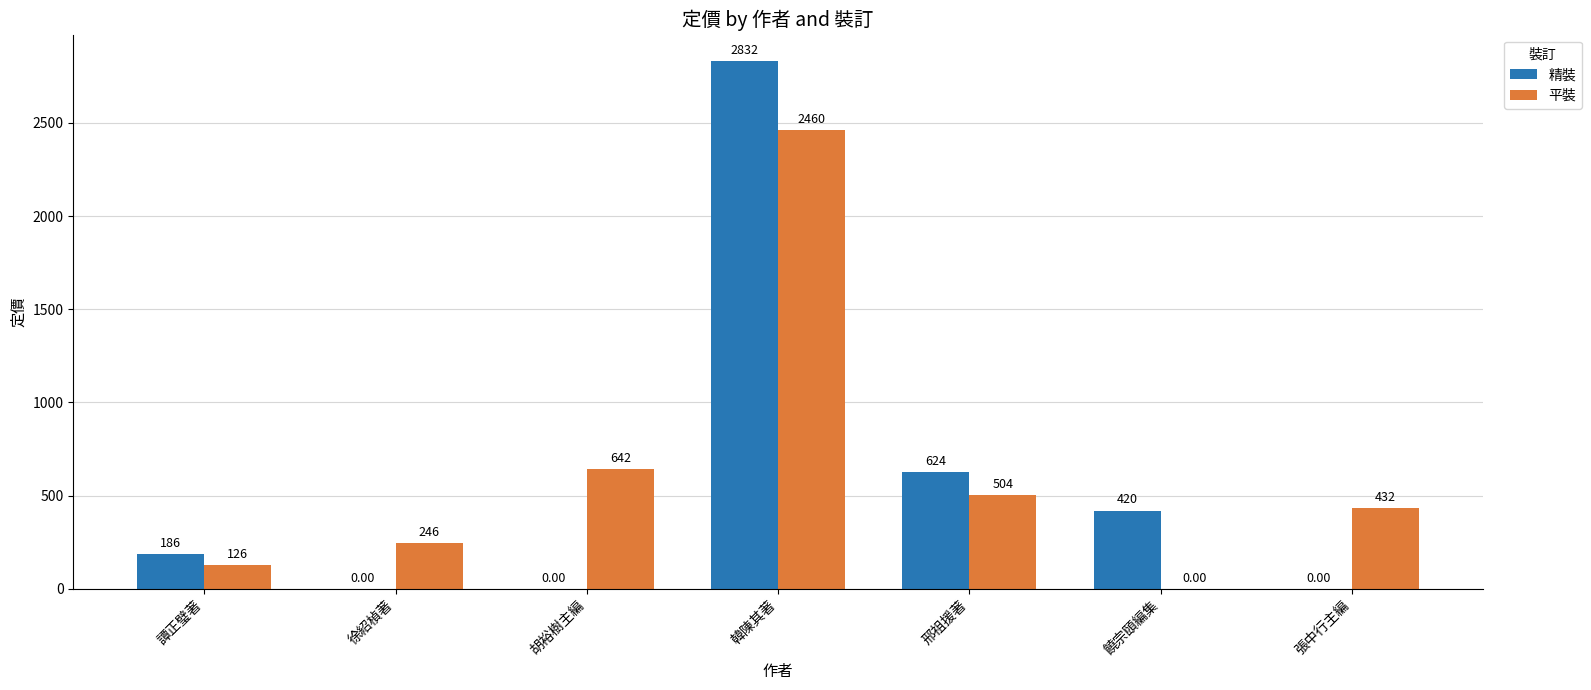

Which series has the largest total across all categories?

平裝